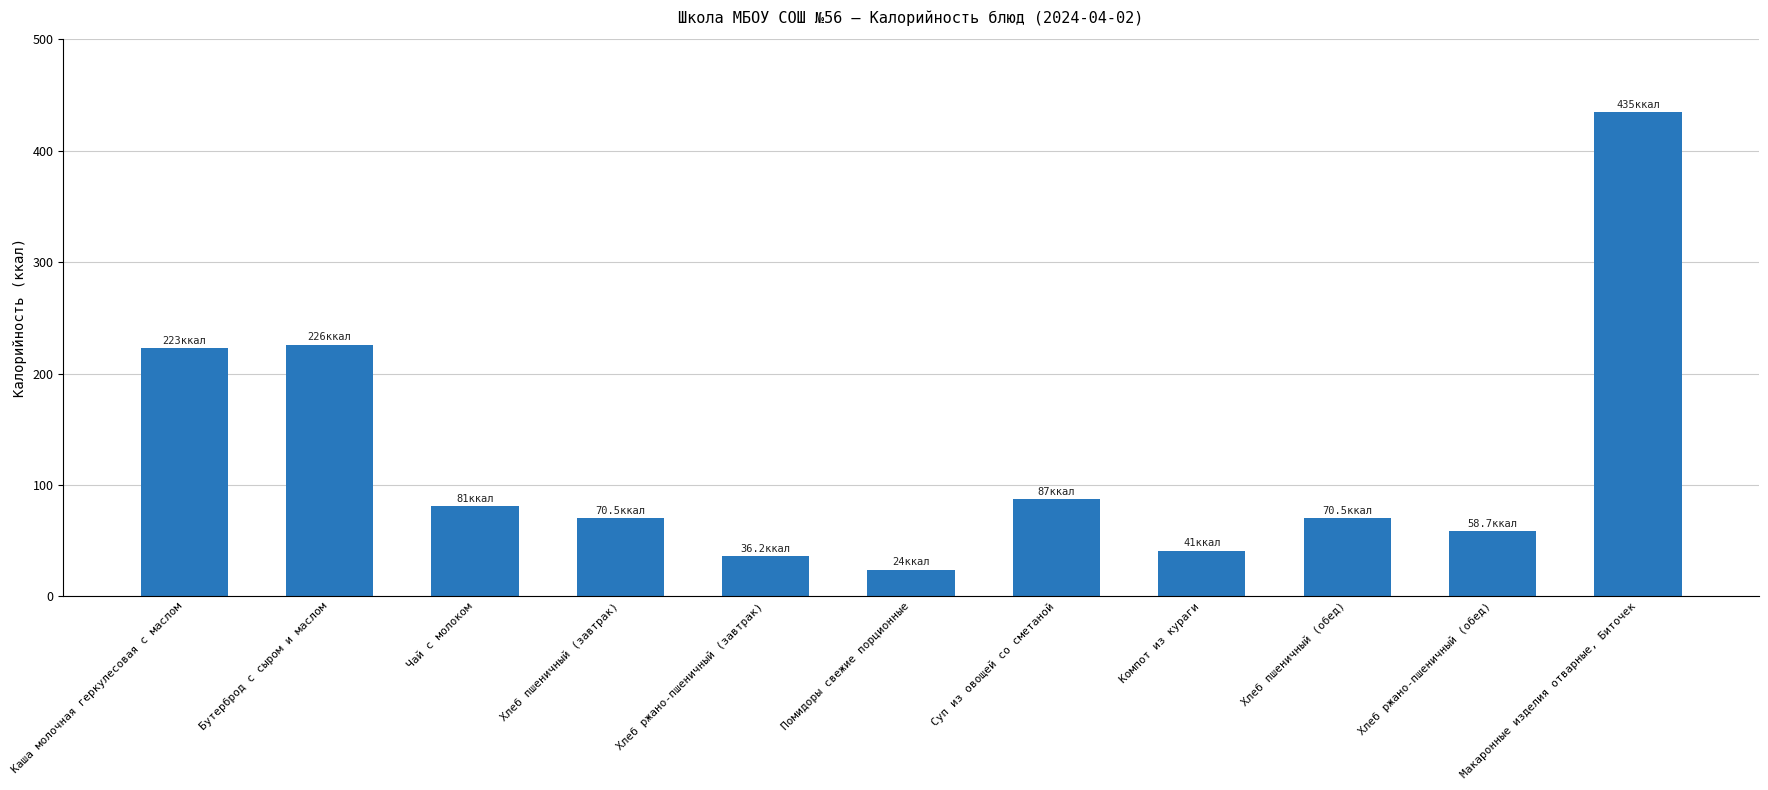

Approximately how many times larger is the value at Компот из кураги compared to Хлеб ржано-пшеничный (обед)?

0.7